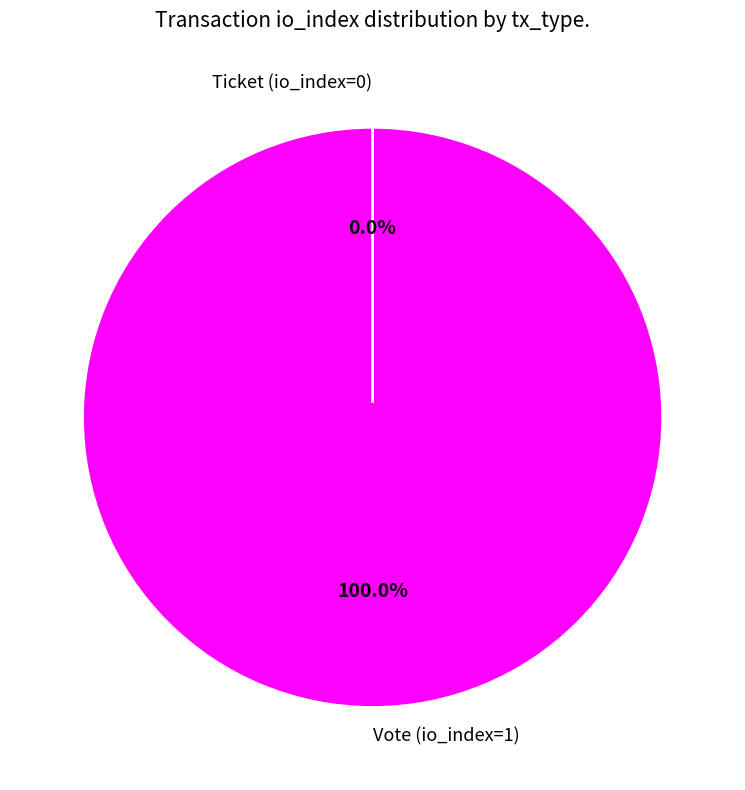

How many segments does this pie chart have?

2